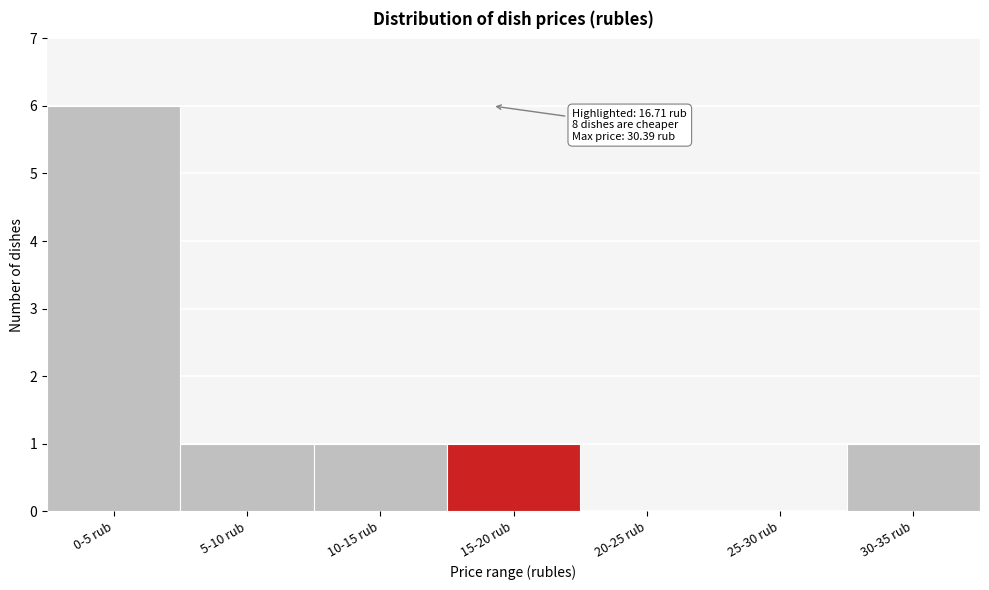

What is the sum of all values?

10